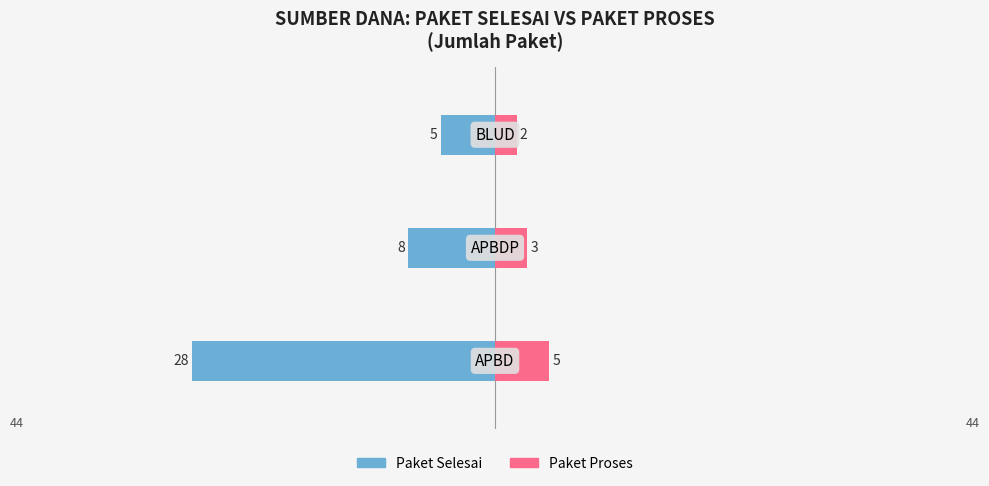

How many Paket Proses values are between 2 and 5?

3